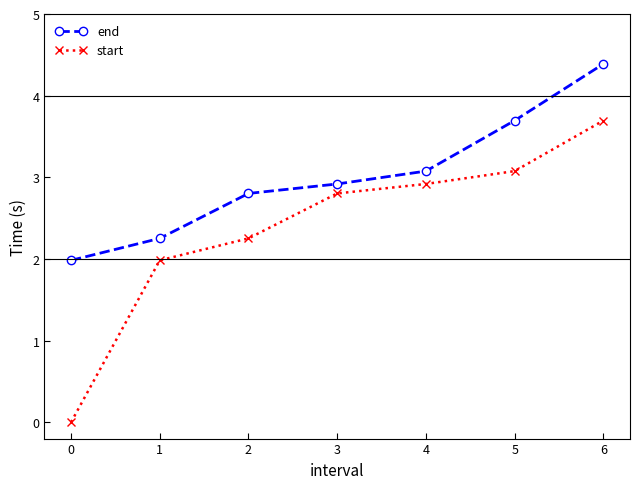

How many lines are shown in the chart?

2